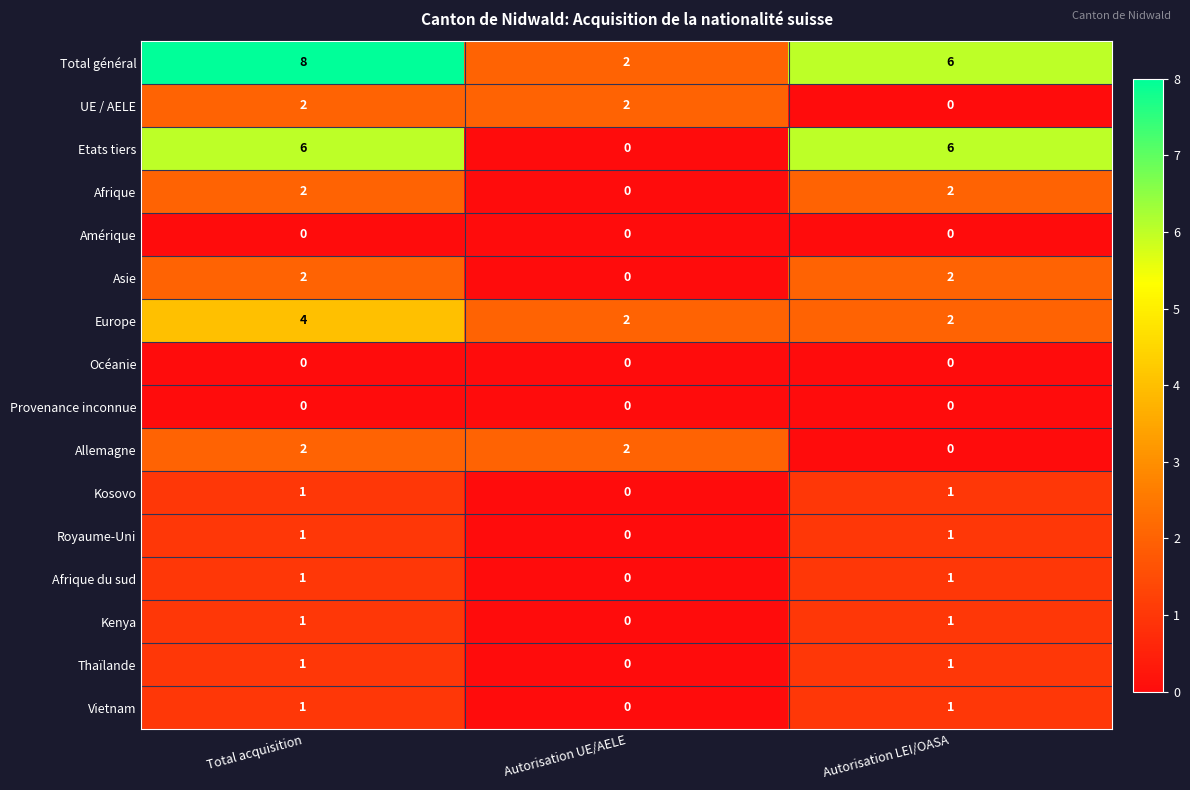

Which series has the largest total across all categories?

Total général